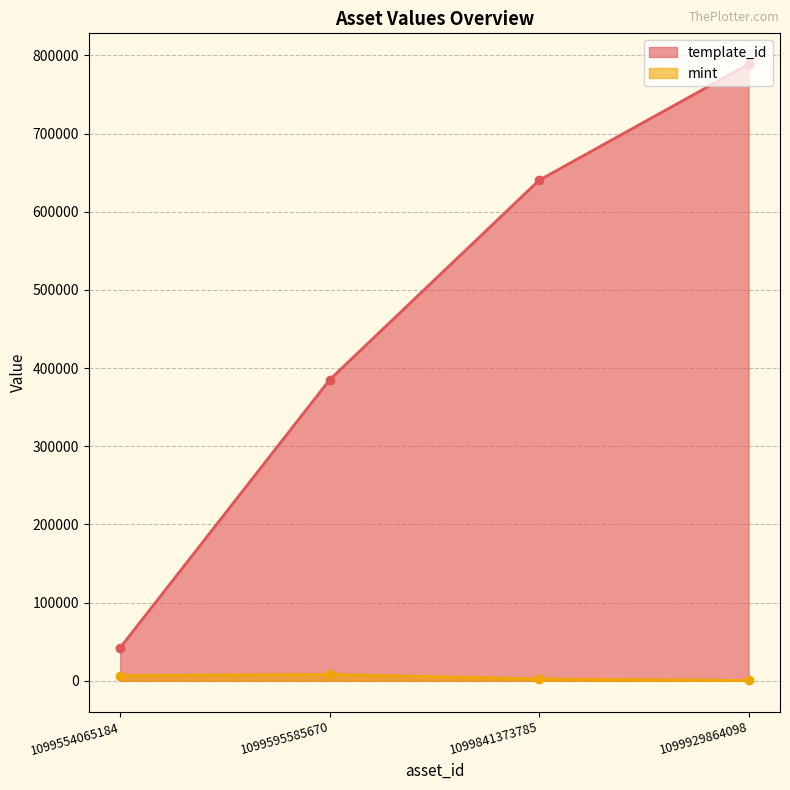

Is the value of template_id at 1099554065184 greater than the value of mint at 1099841373785?

Yes